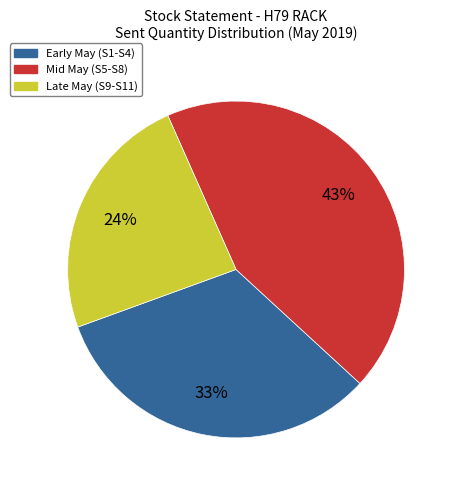

True or false: Late May (S9-S11) accounts for 37% of the total.

False